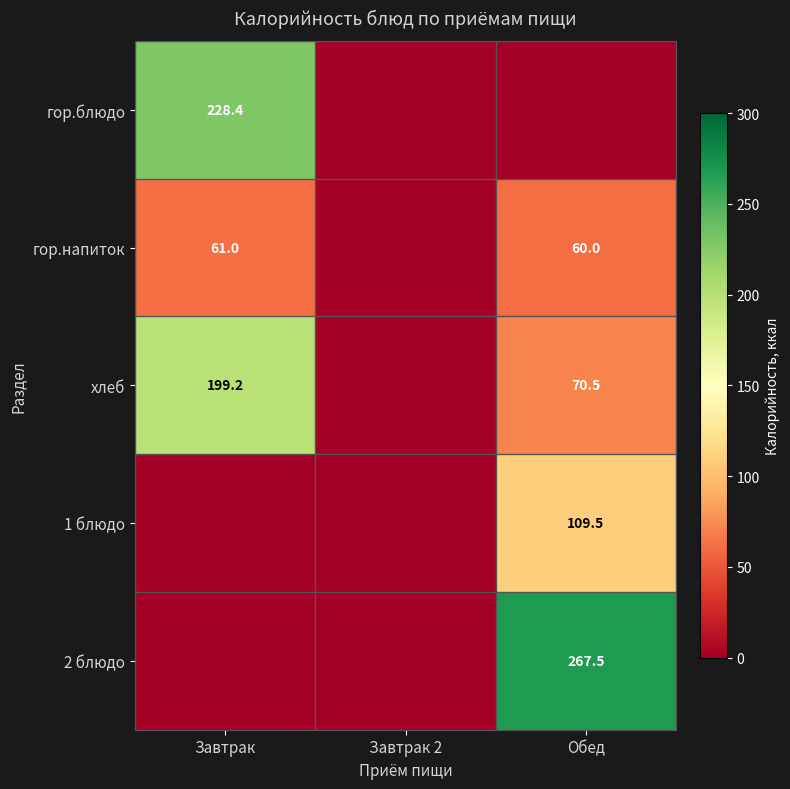

The value of гор.напиток at Обед is 60.0. True or false?

True